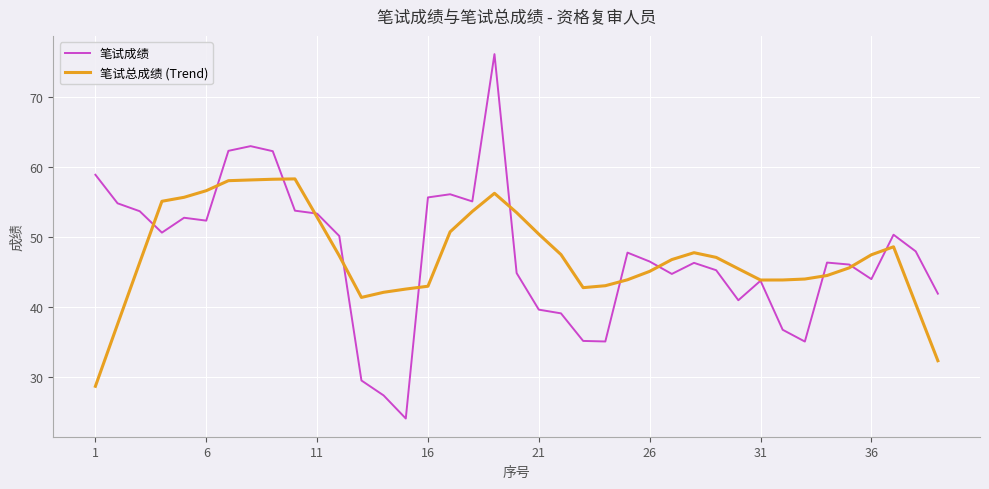

Which series has the widest spread of values?

笔试成绩